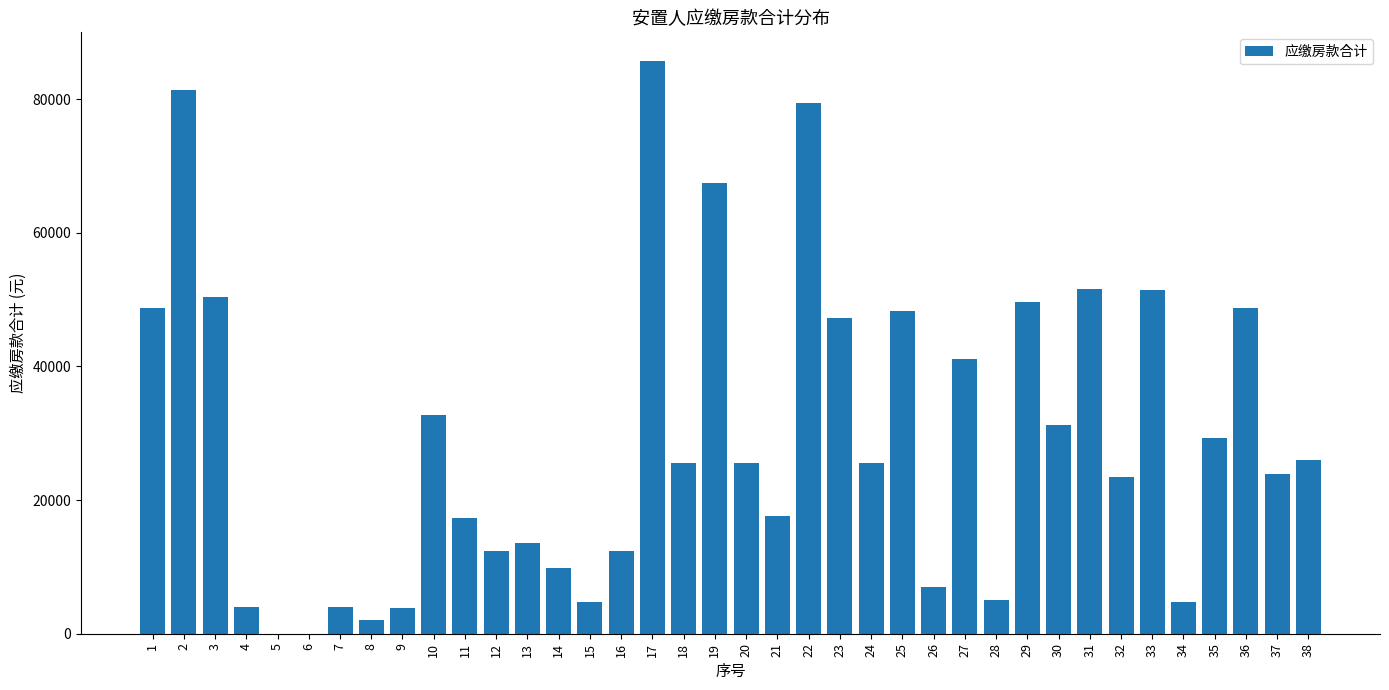

How many series are shown in this chart?

1